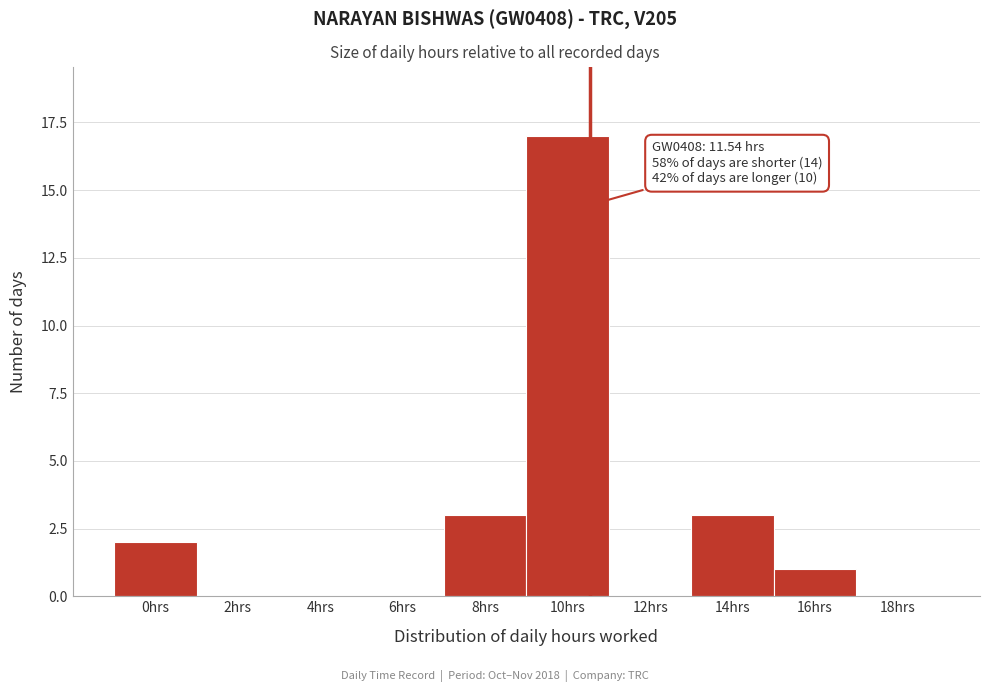

Reading right to left, extract all data points from this chart.

18hrs=0	16hrs=1	14hrs=3	12hrs=0	10hrs=17	8hrs=3	6hrs=0	4hrs=0	2hrs=0	0hrs=2